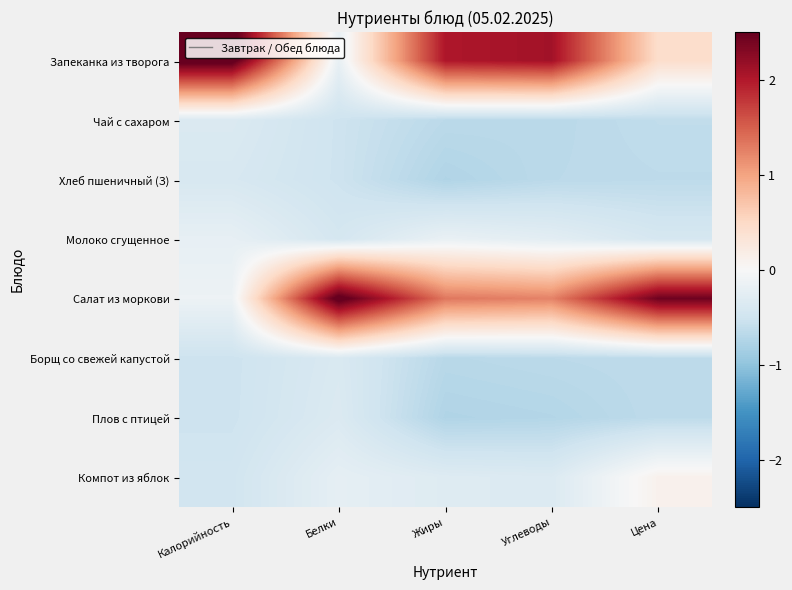

Reading right to left, list all the values displayed in this chart.

Запеканка из творога: Цена=0.4	Углеводы=2.1	Жиры=2.0	Белки=-0.2	Калорийность=2.6
Чай с сахаром: Цена=-0.6	Углеводы=-0.7	Жиры=-0.7	Белки=-0.5	Калорийность=-0.4
Хлеб пшеничный (З): Цена=-0.6	Углеводы=-0.7	Жиры=-0.7	Белки=-0.5	Калорийность=-0.4
Молоко сгущенное: Цена=-0.4	Углеводы=-0.3	Жиры=-0.2	Белки=-0.4	Калорийность=-0.2
Салат из моркови: Цена=2.4	Углеводы=1.2	Жиры=1.3	Белки=2.6	Калорийность=-0.1
Борщ со свежей капустой: Цена=-0.6	Углеводы=-0.7	Жиры=-0.7	Белки=-0.4	Калорийность=-0.5
Плов с птицей: Цена=-0.6	Углеводы=-0.7	Жиры=-0.7	Белки=-0.4	Калорийность=-0.5
Компот из яблок: Цена=0.1	Углеводы=-0.3	Жиры=-0.3	Белки=-0.2	Калорийность=-0.5